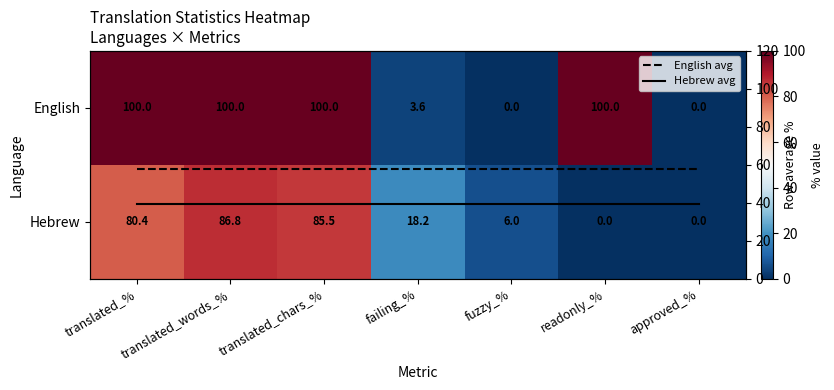

Where is English nearest to the value 50?

failing_%